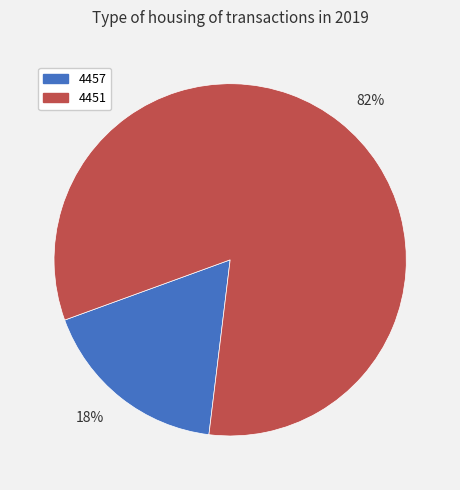

To the nearest percent, what percentage of the pie is 4451?

82%